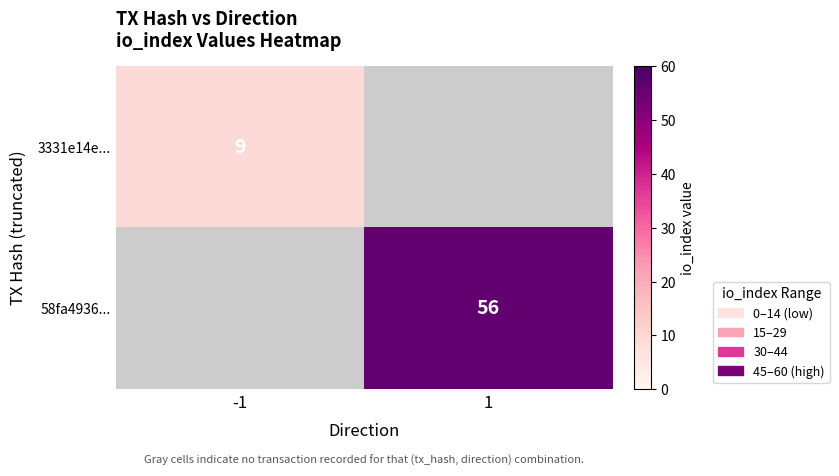

Is the value of 3331e14e... at -1 greater than the value of 58fa4936... at 1?

No